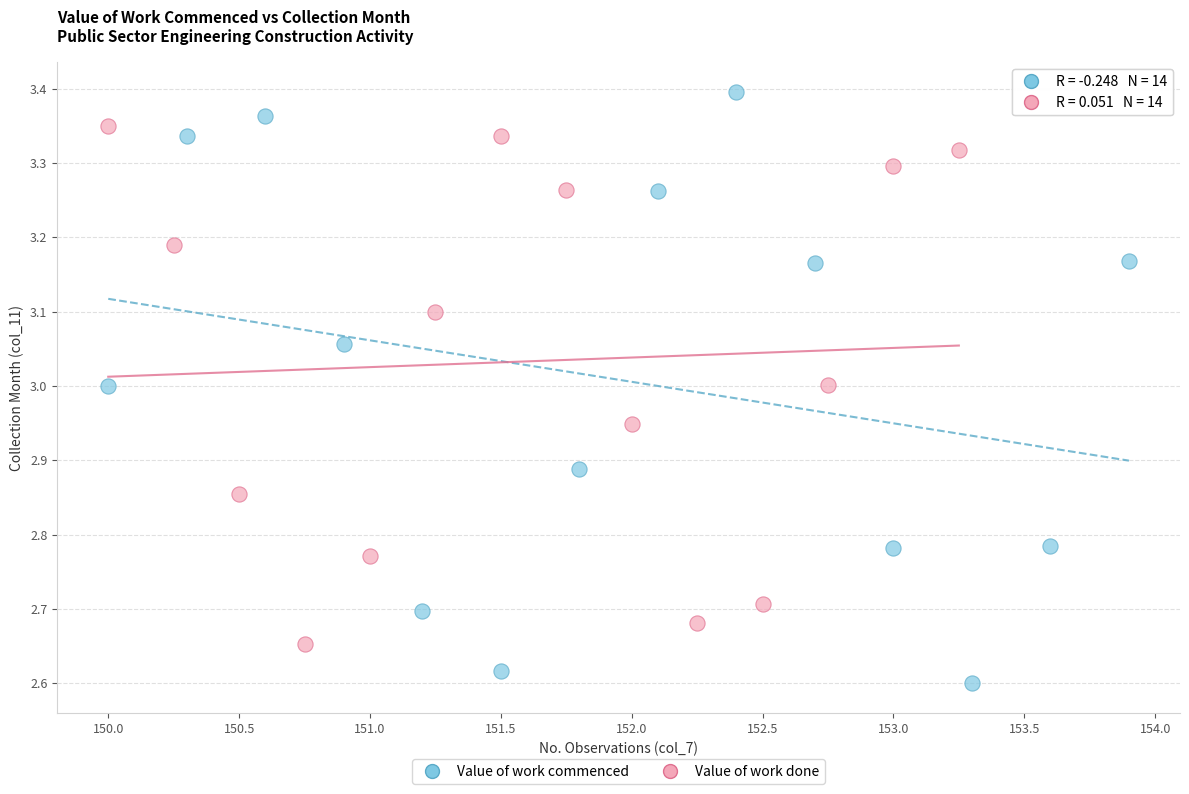

Which series contains the highest Y value?

Value of work commenced